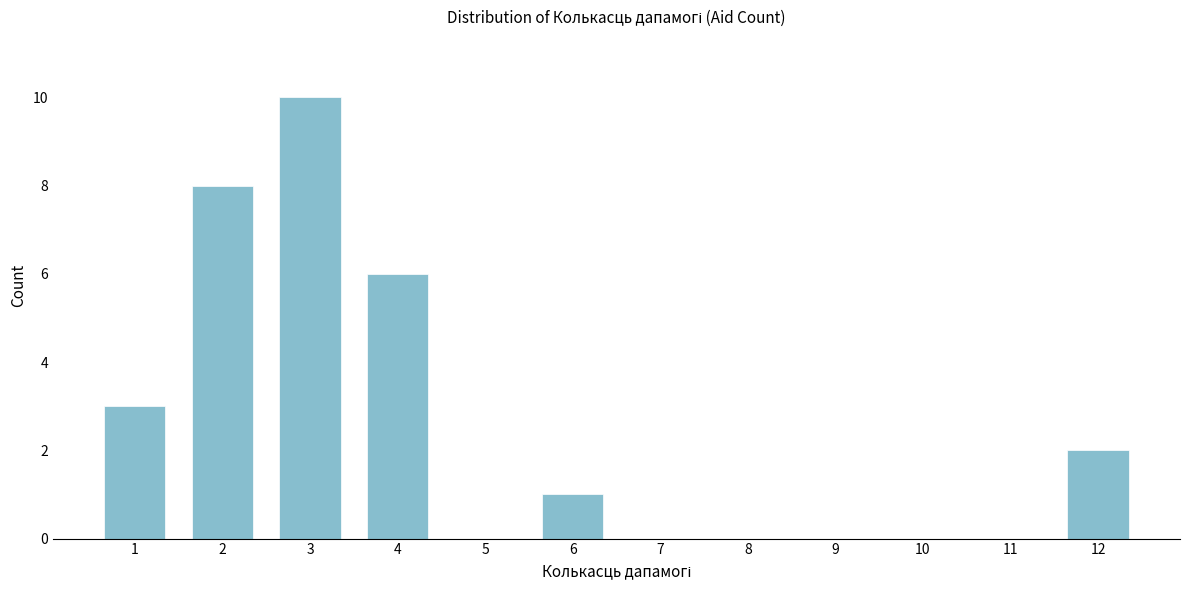

Reading right to left, transcribe all the data shown in this chart.

12=2	11=0	10=0	9=0	8=0	7=0	6=1	5=0	4=6	3=10	2=8	1=3